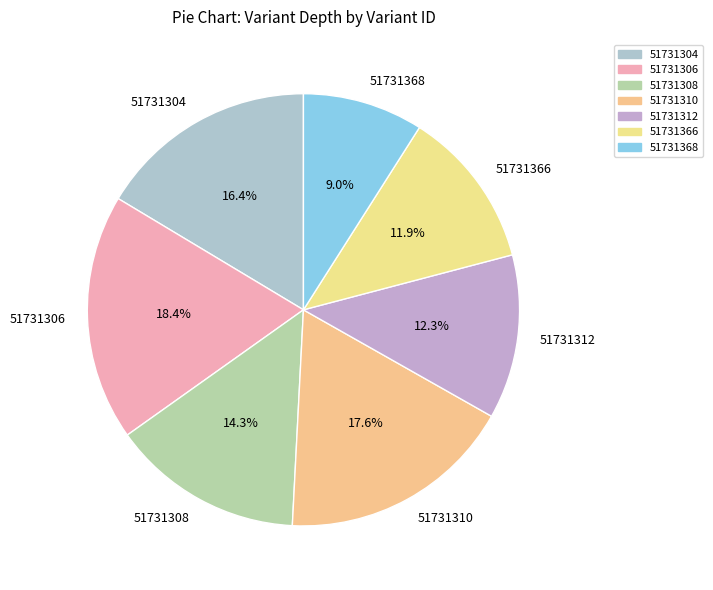

To the nearest percent, what is the combined percentage of 51731306 and 51731304?

35%